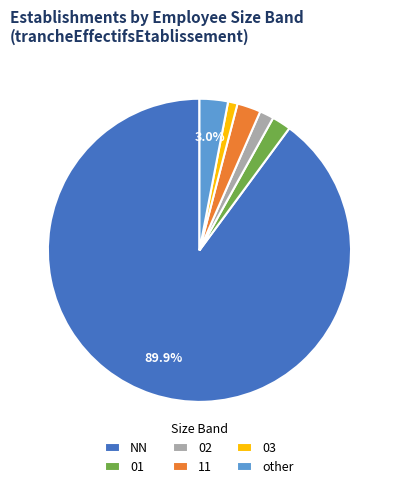

Count the number of slices in the pie.

6